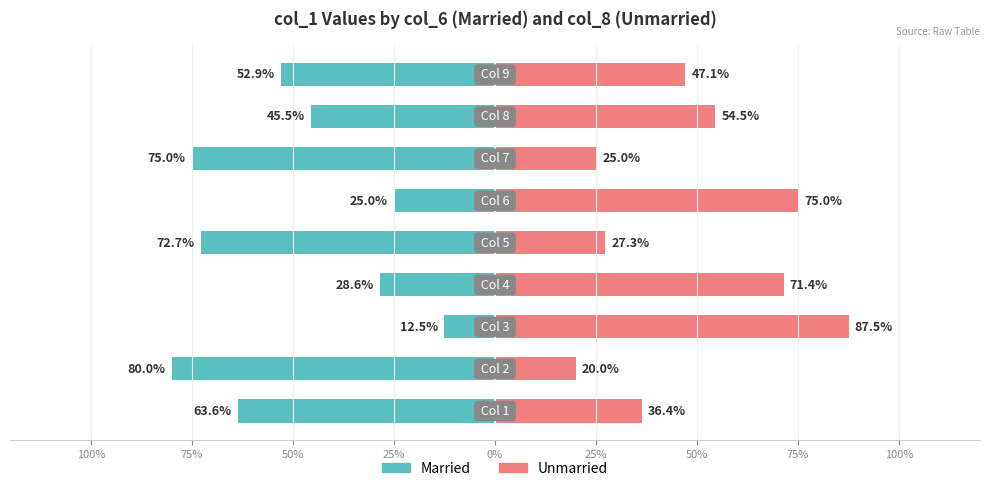

Reading right to left, transcribe all the data shown in this chart.

Married: -52.9	-45.5	-75.0	-25.0	-72.7	-28.6	-12.5	-80.0	-63.6
Unmarried: 47.1	54.5	25.0	75.0	27.3	71.4	87.5	20.0	36.4